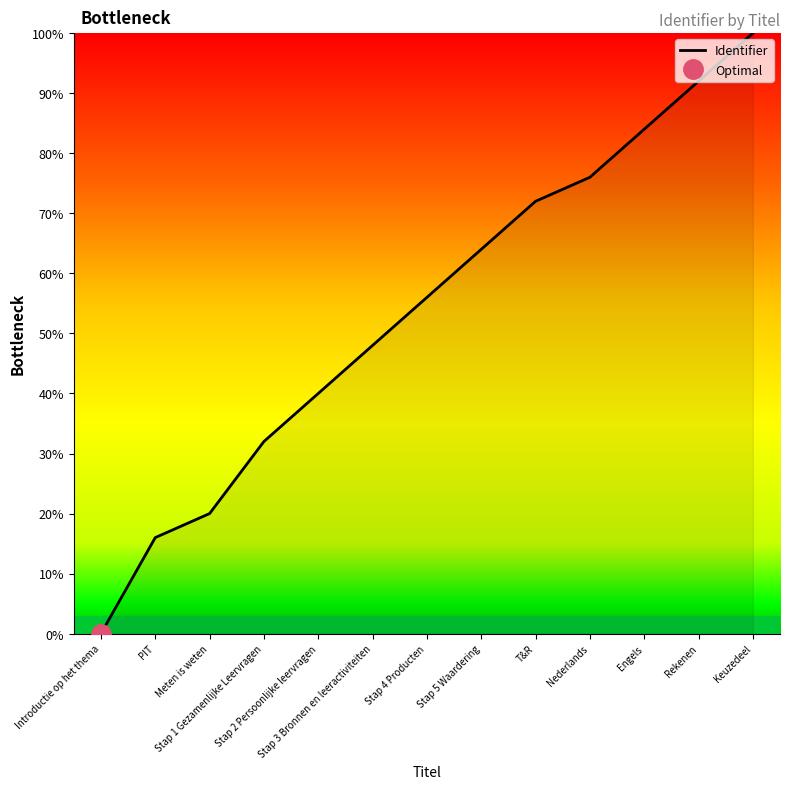

The value at Stap 2 Persoonlijke leervragen is 58.1. True or false?

False